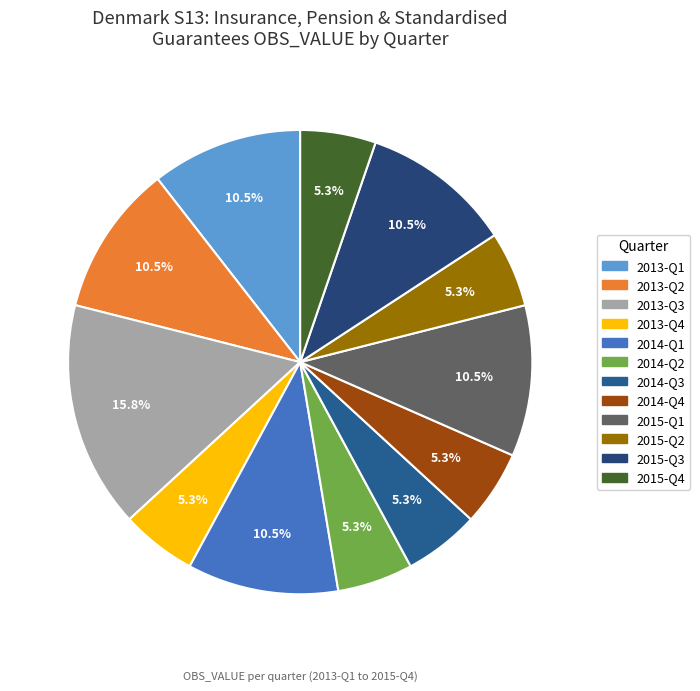

True or false: 2015-Q4 accounts for 5% of the total.

True